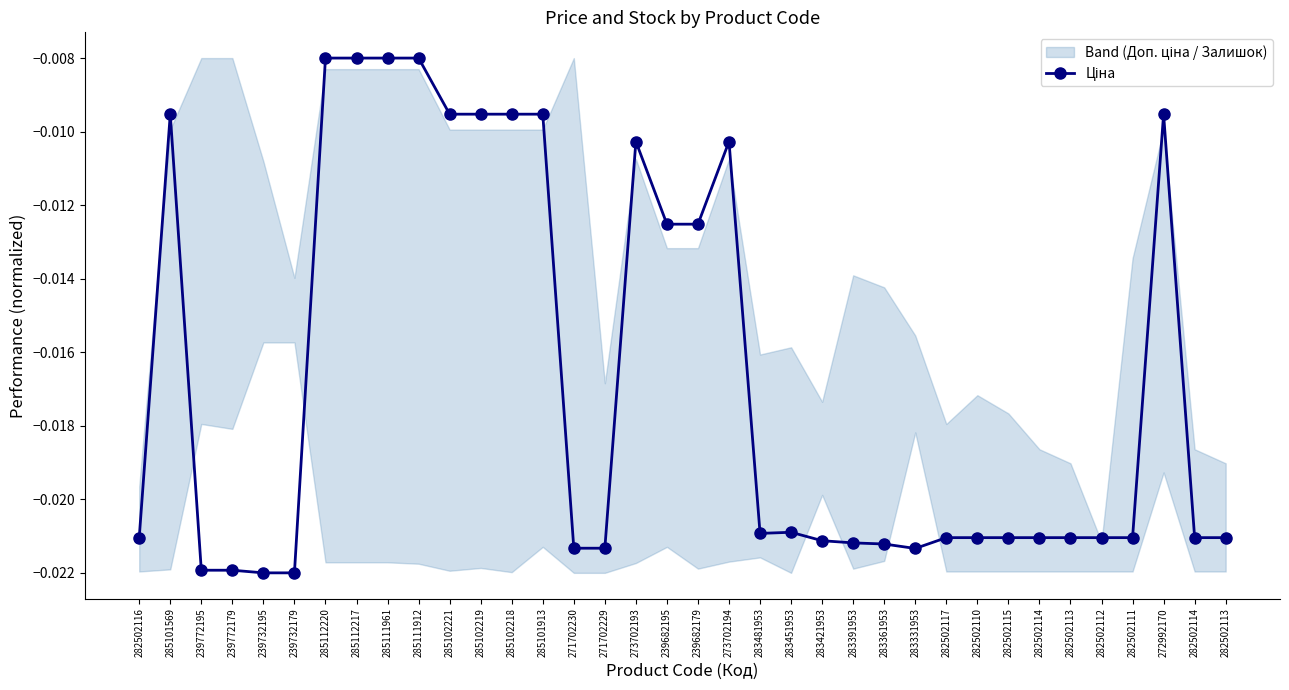

What is the sum of all values?

-0.6